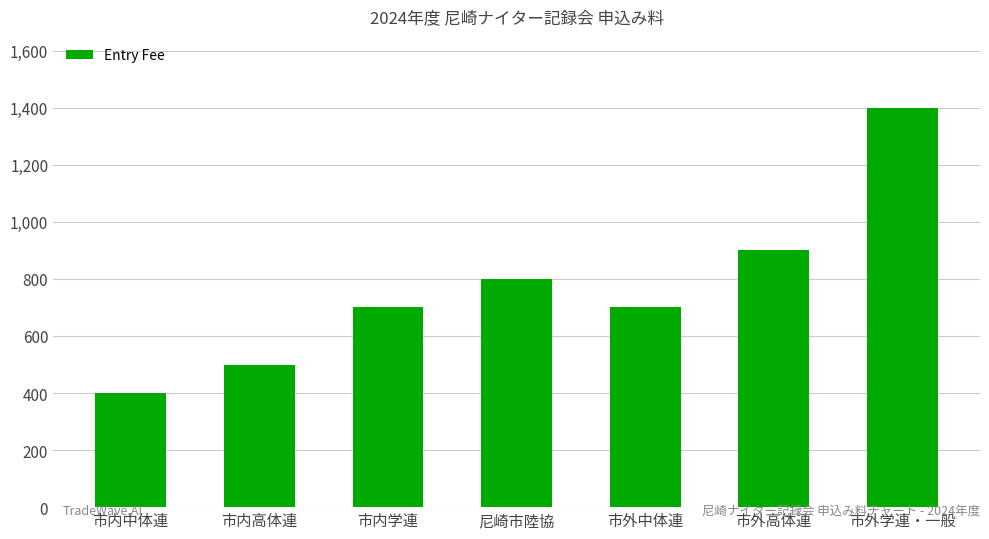

At which category does the chart reach its minimum across all series?

市内中体連